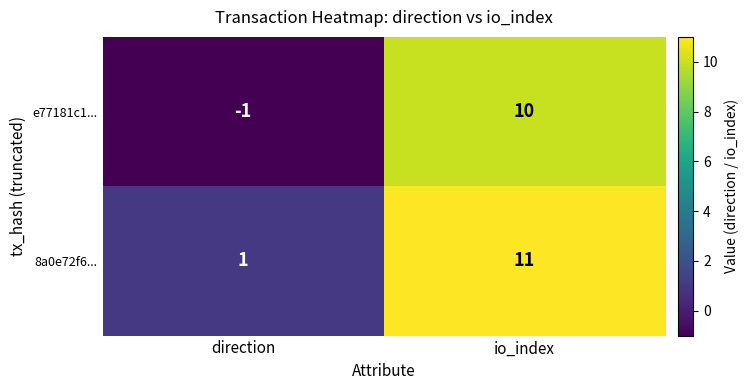

Rank the series by their average value, from lowest to highest.

e77181c1..., 8a0e72f6...